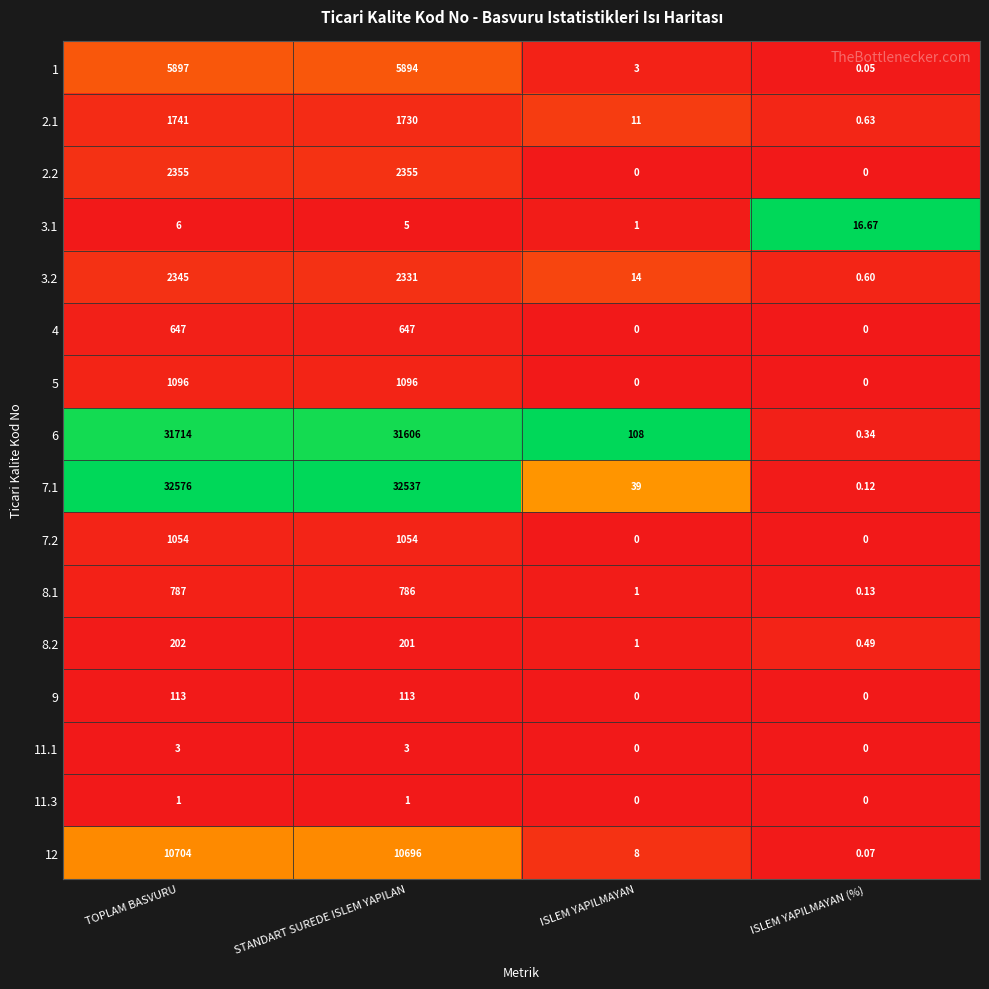

List the labels in order of 7.1 value, largest first.

TOPLAM BASVURU, STANDART SUREDE ISLEM YAPILAN, ISLEM YAPILMAYAN, ISLEM YAPILMAYAN (%)